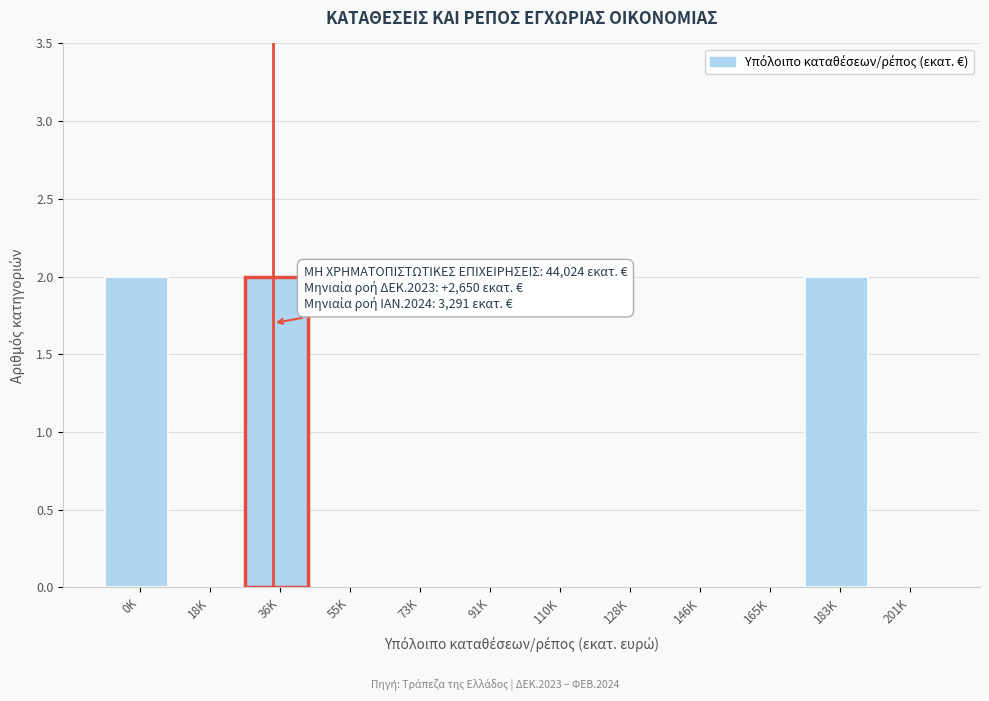

Reading right to left, extract all data points from this chart.

201K=0	183K=2	165K=0	146K=0	128K=0	110K=0	91K=0	73K=0	55K=0	36K=2	18K=0	0K=2